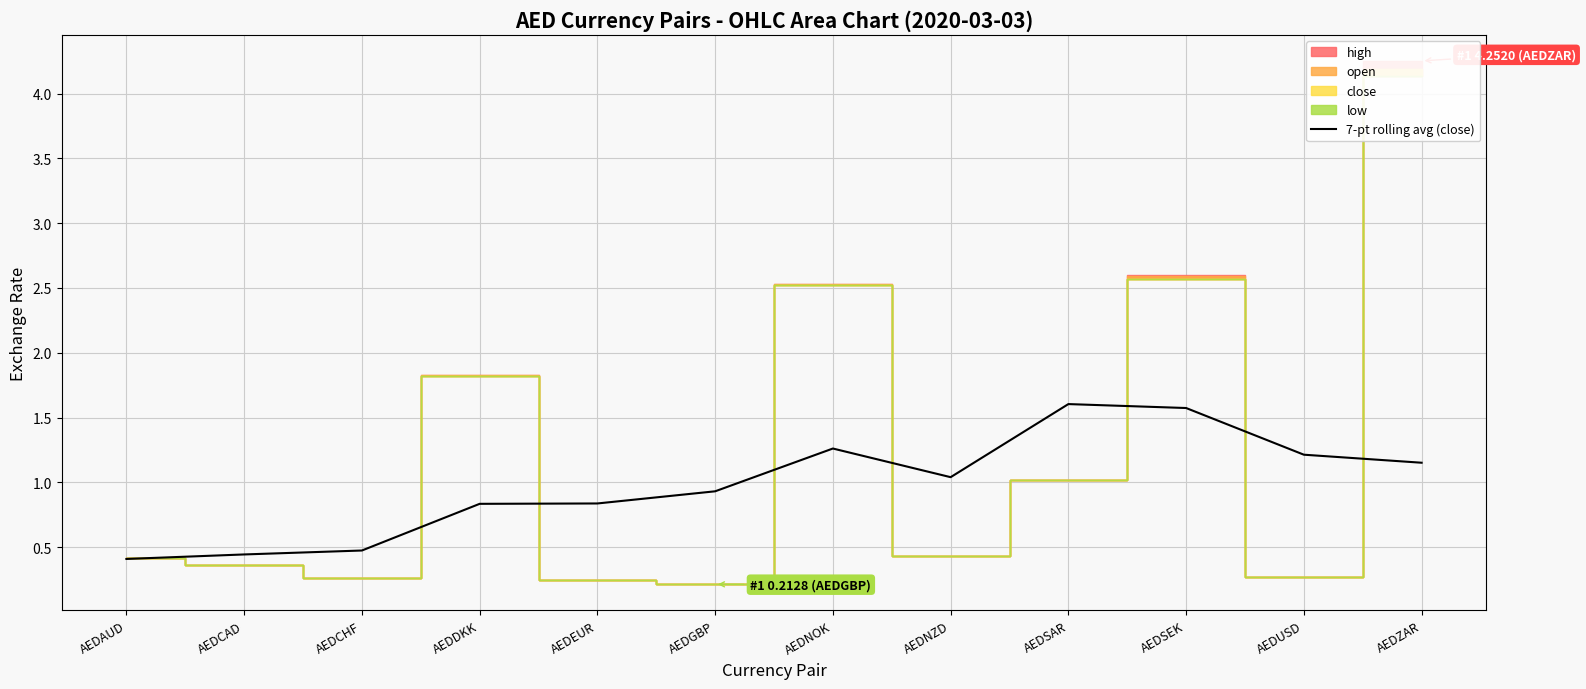

What is the average value?

1.0